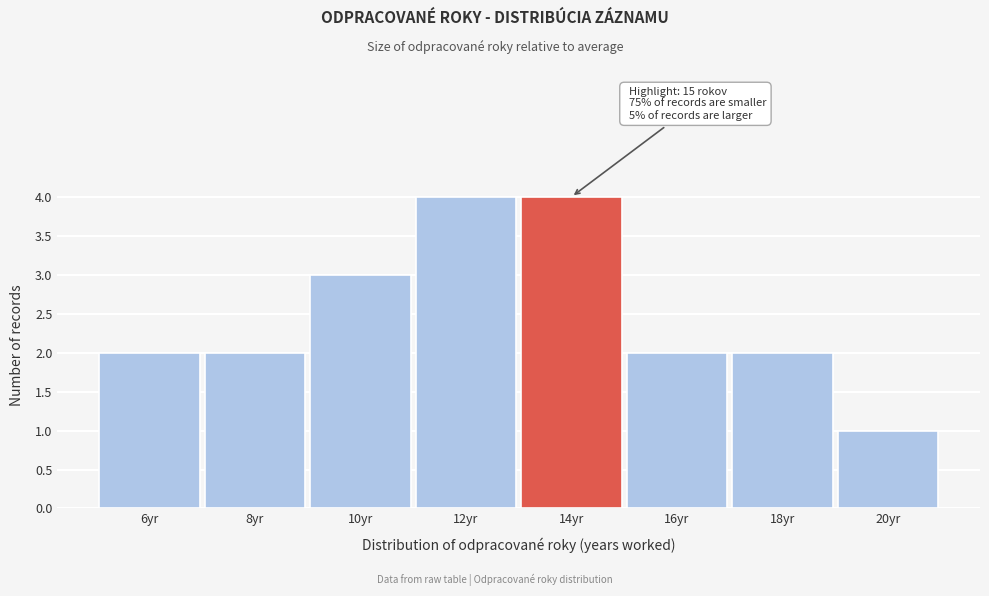

Reading left to right, transcribe all the data shown in this chart.

2	2	3	4	4	2	2	1